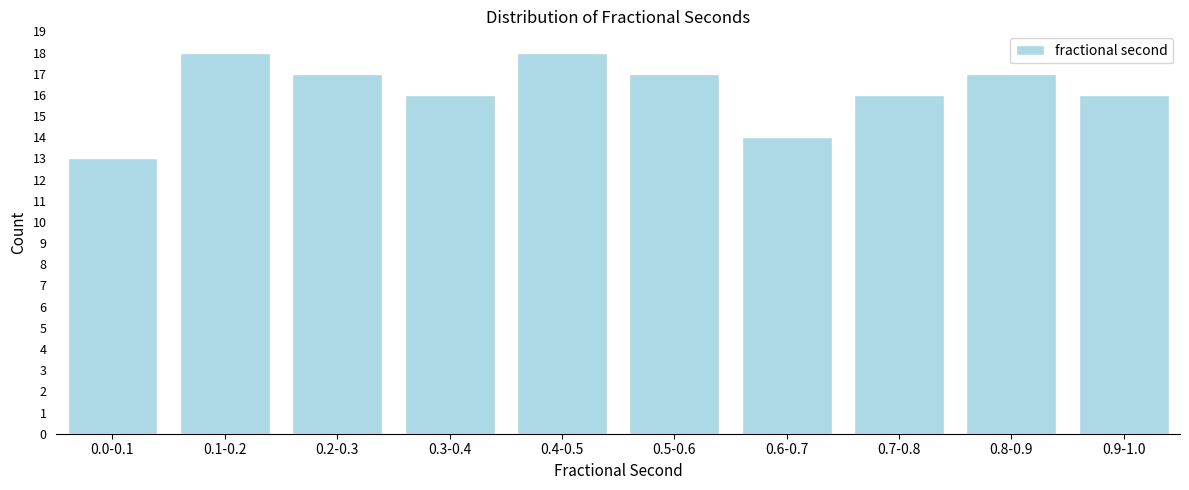

Reading left to right, extract all data points from this chart.

0.0-0.1=13	0.1-0.2=18	0.2-0.3=17	0.3-0.4=16	0.4-0.5=18	0.5-0.6=17	0.6-0.7=14	0.7-0.8=16	0.8-0.9=17	0.9-1.0=16